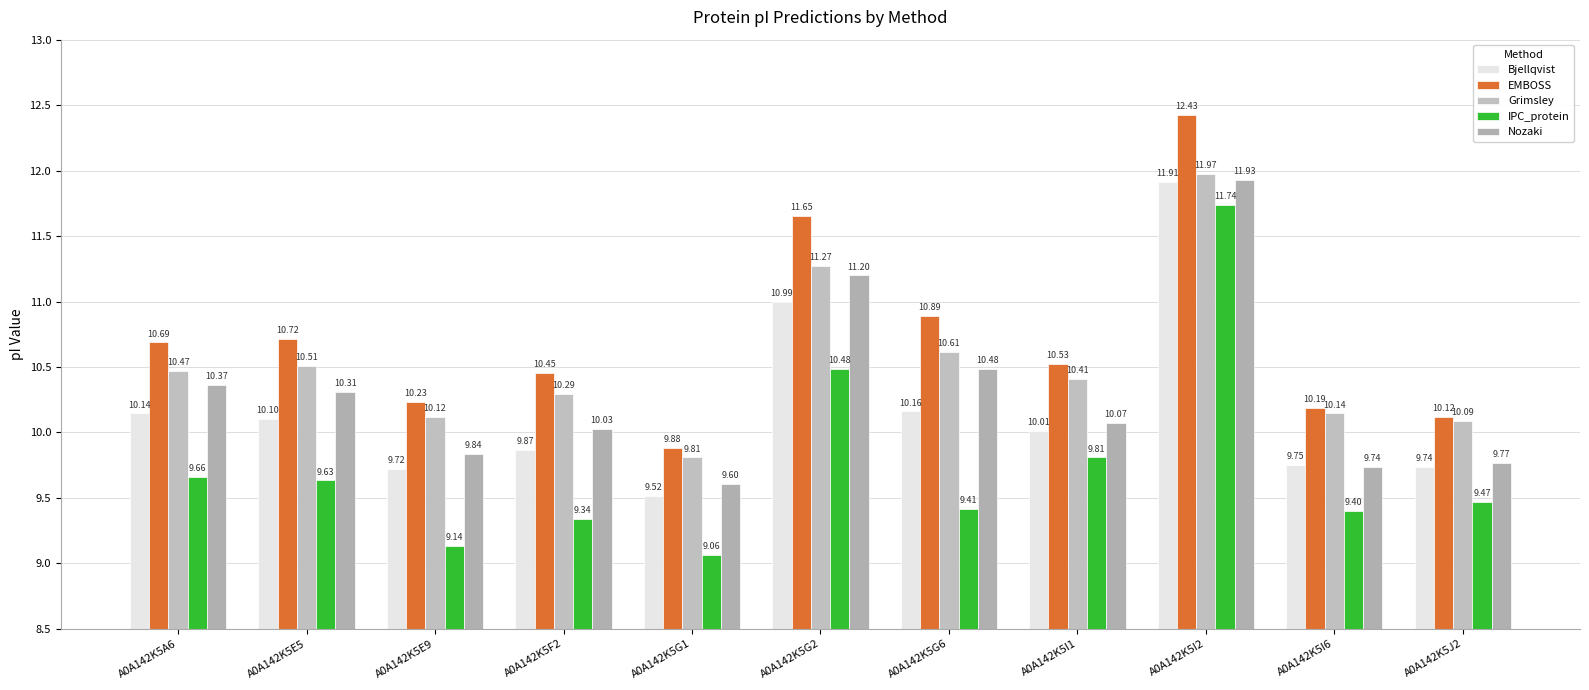

What is the value of the Grimsley bar at the 11th from the left?

10.1